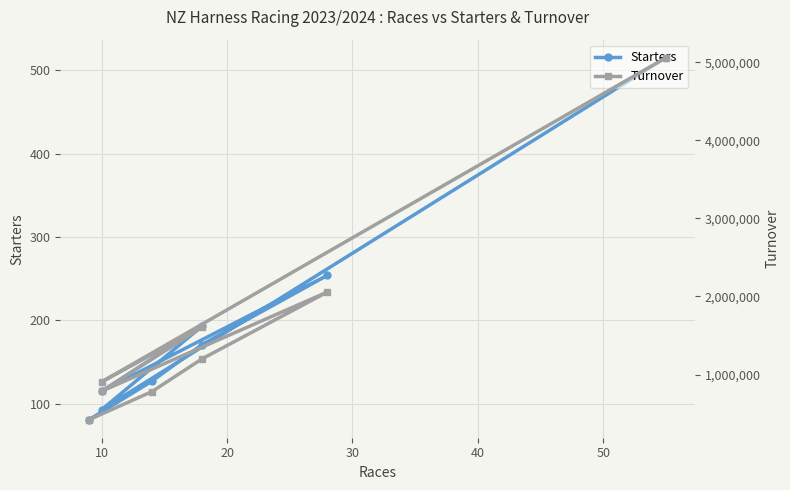

Where is the first local maximum for Starters?

20